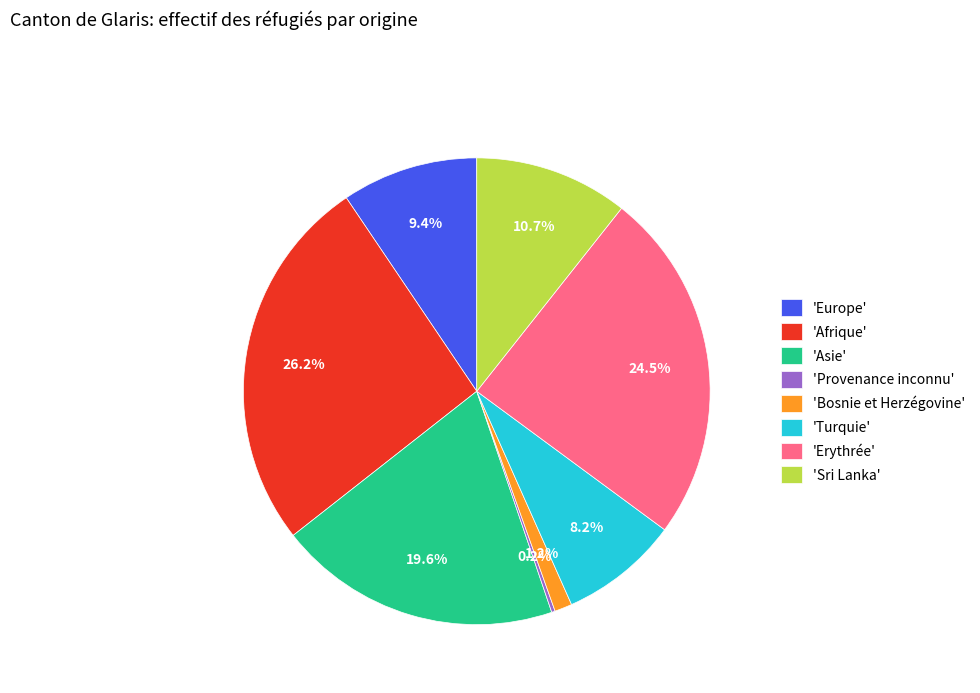

What percentage is NOT represented by 'Turquie'?

91.8%